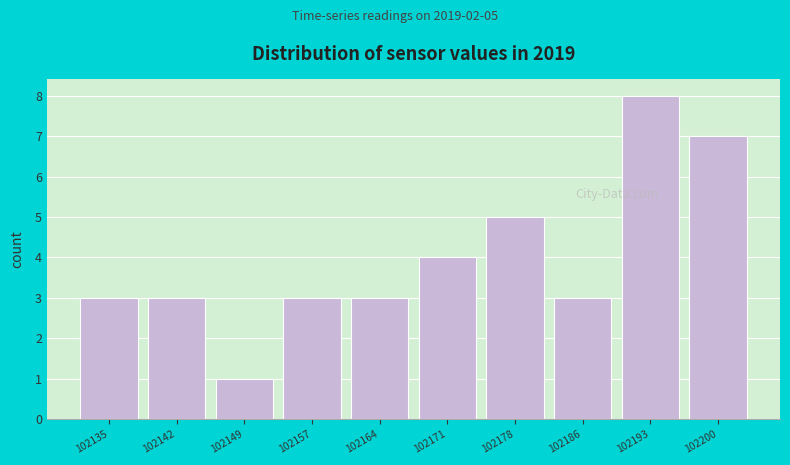

Reading left to right, list all the values displayed in this chart.

3	3	1	3	3	4	5	3	8	7